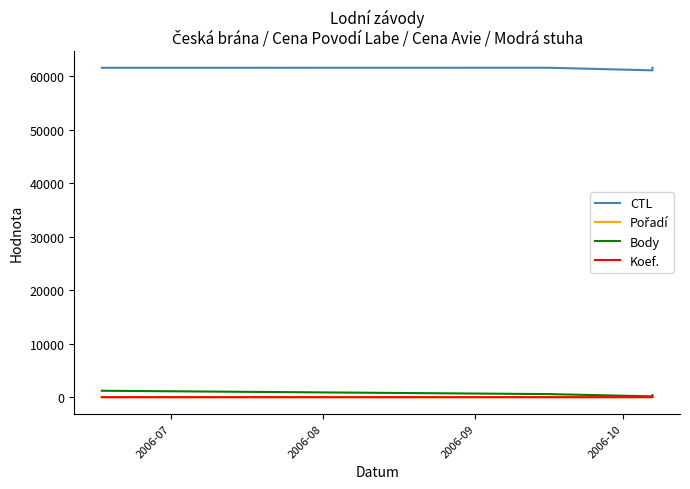

What is the maximum value for CTL?

61623